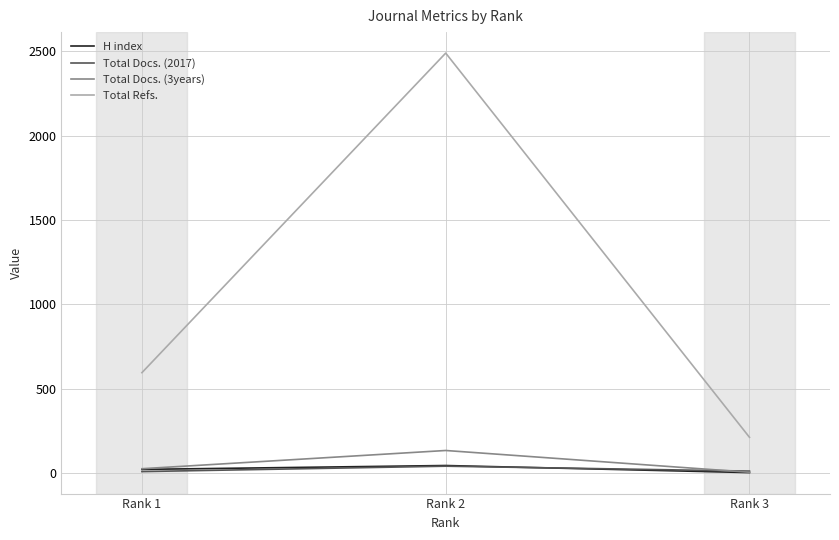

At which category does the chart reach its peak across all series?

Rank 2